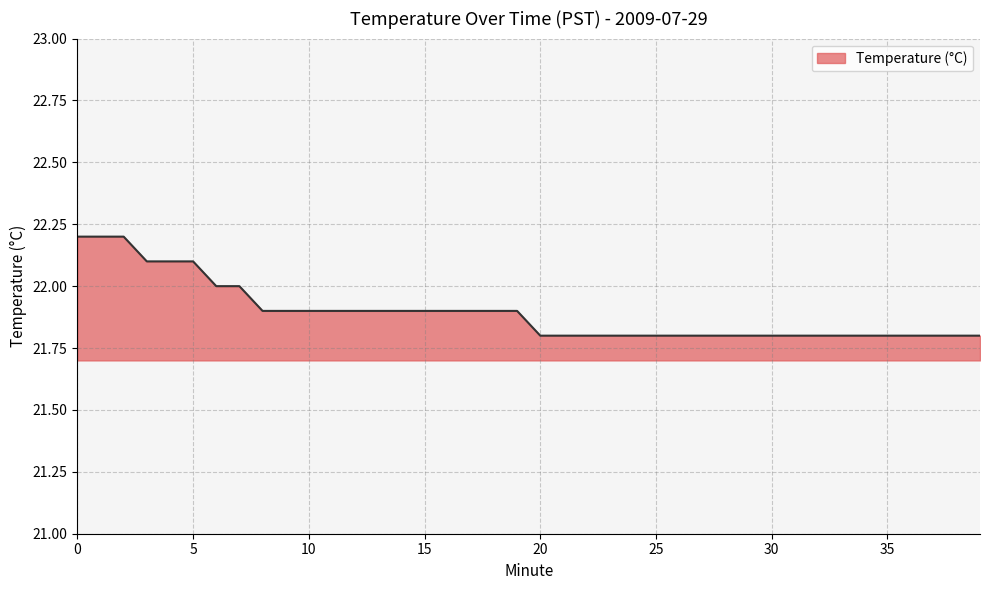

What is the minimum value shown in the chart?

21.8